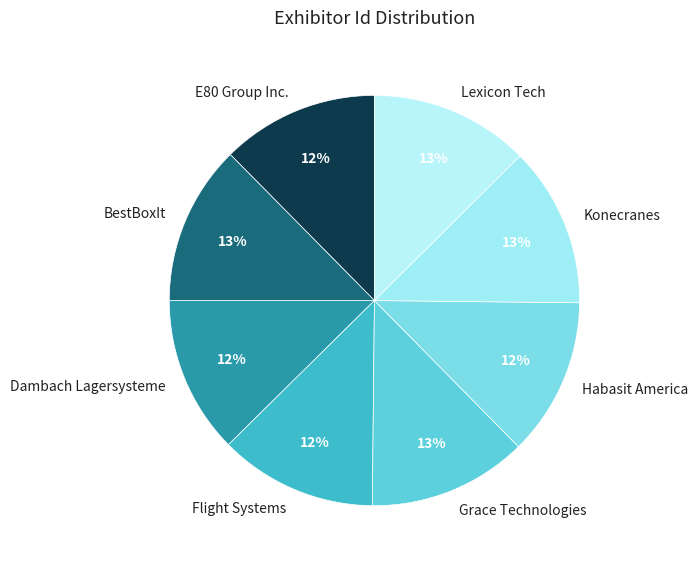

To the nearest percent, what is the average slice percentage?

12%